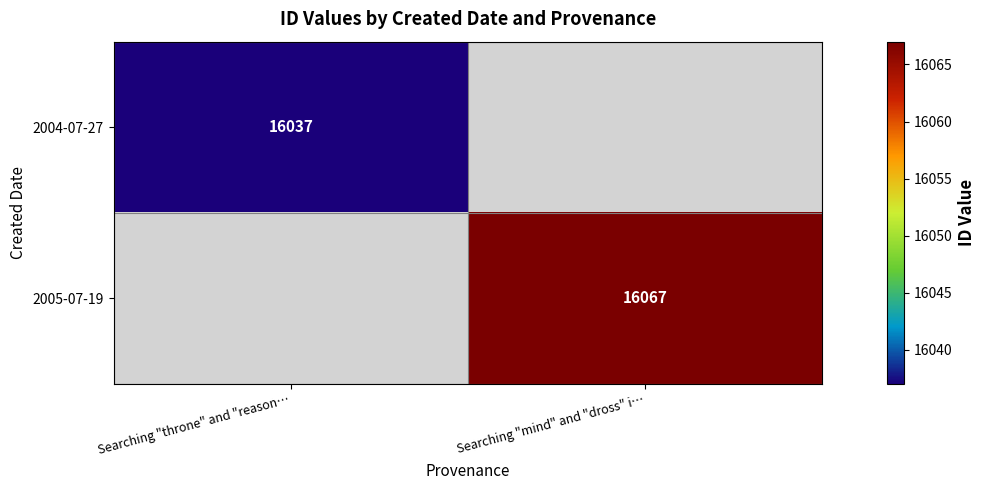

True or false: 2005-07-19 has a value of 16067 at Searching "mind" and "dross" i….

True